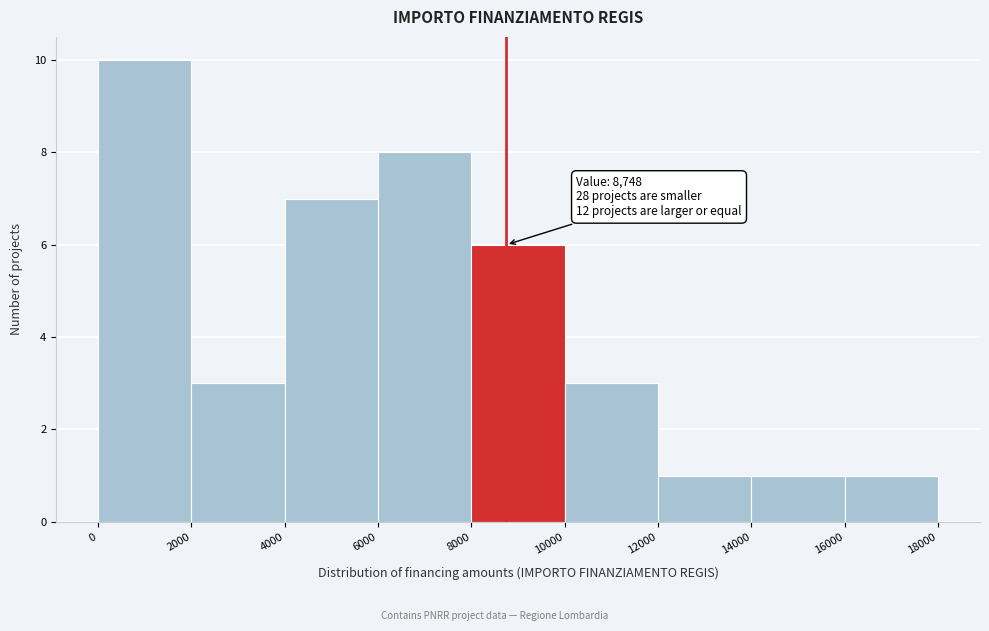

Over which range of the x-axis is the bar tallest?

0 to 2000